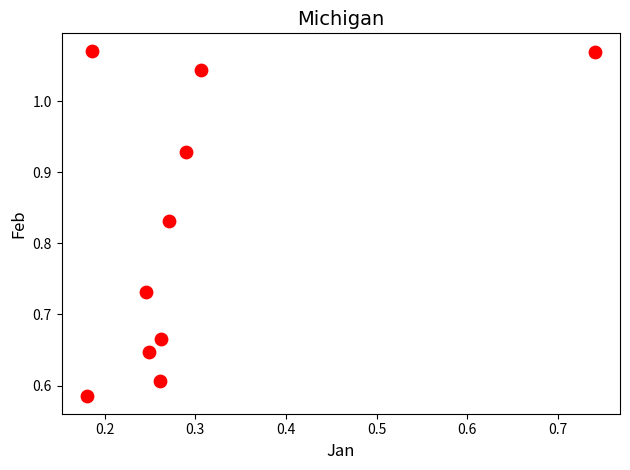

What is the average X value?

0.3